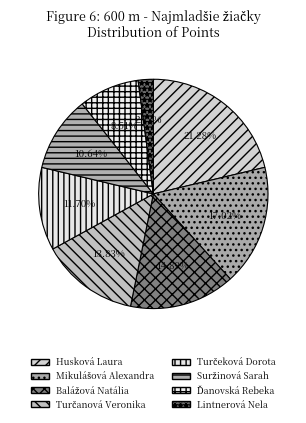

How many slices are in this pie chart?

8